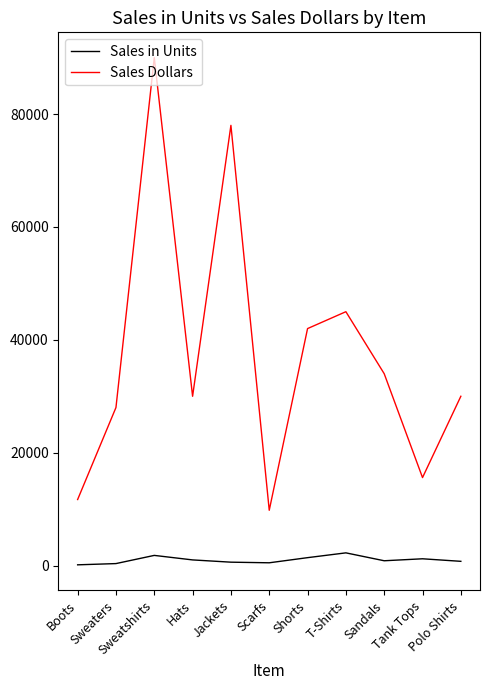

How many distinct data groups are displayed?

2